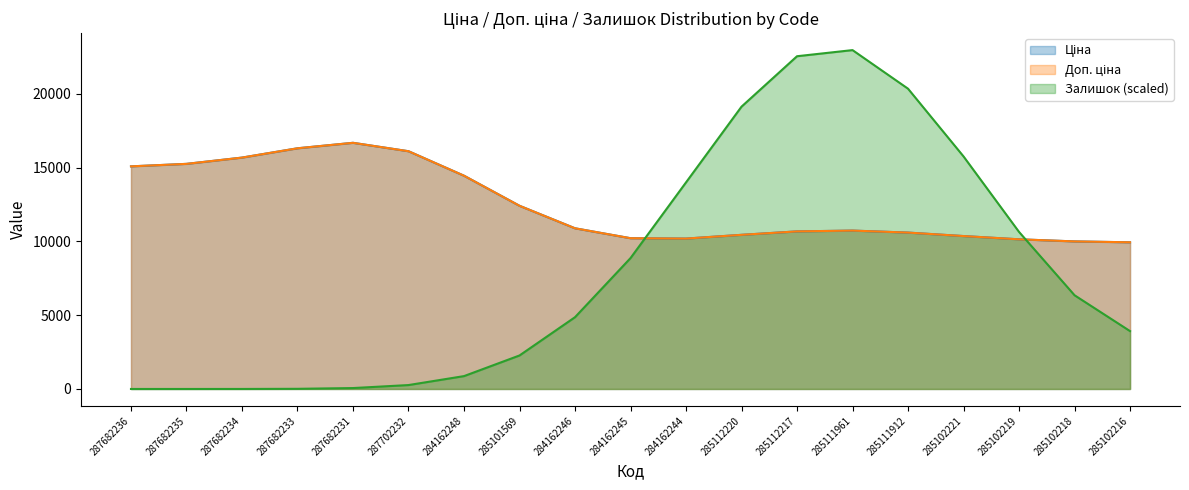

Does the chart have visible grid lines?

No